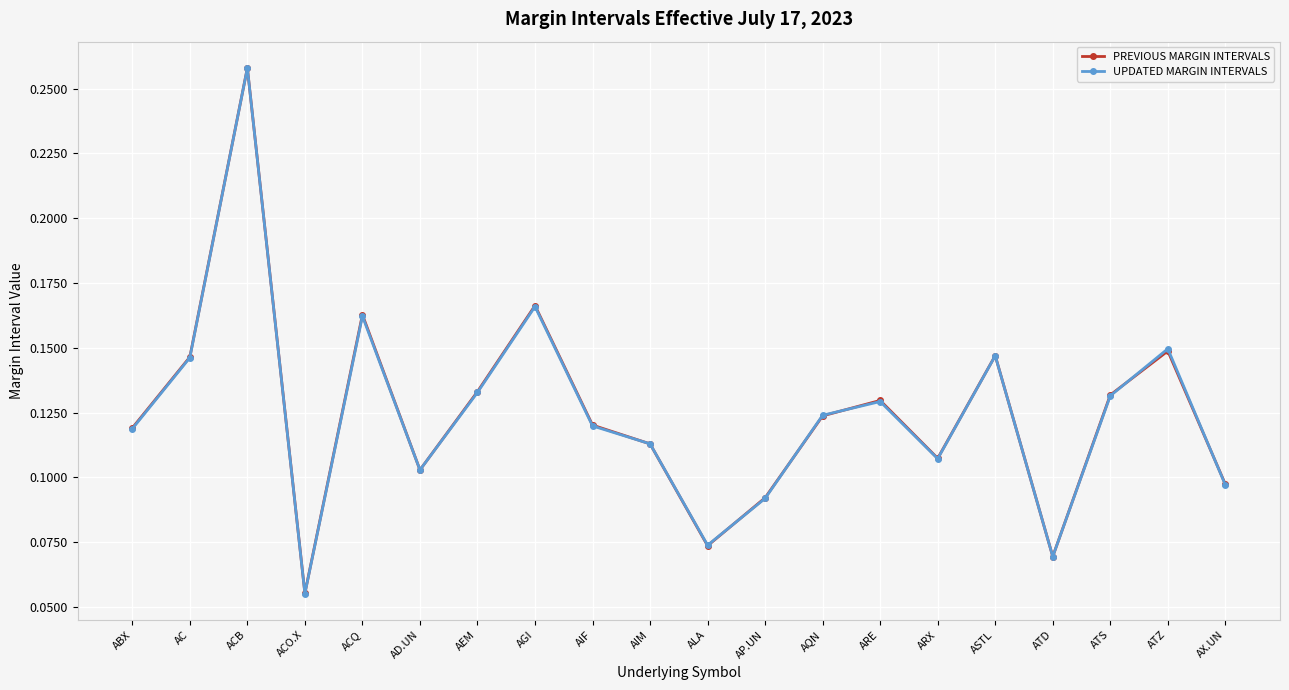

After their last crossing, which series has the higher values: UPDATED MARGIN INTERVALS or PREVIOUS MARGIN INTERVALS?

PREVIOUS MARGIN INTERVALS